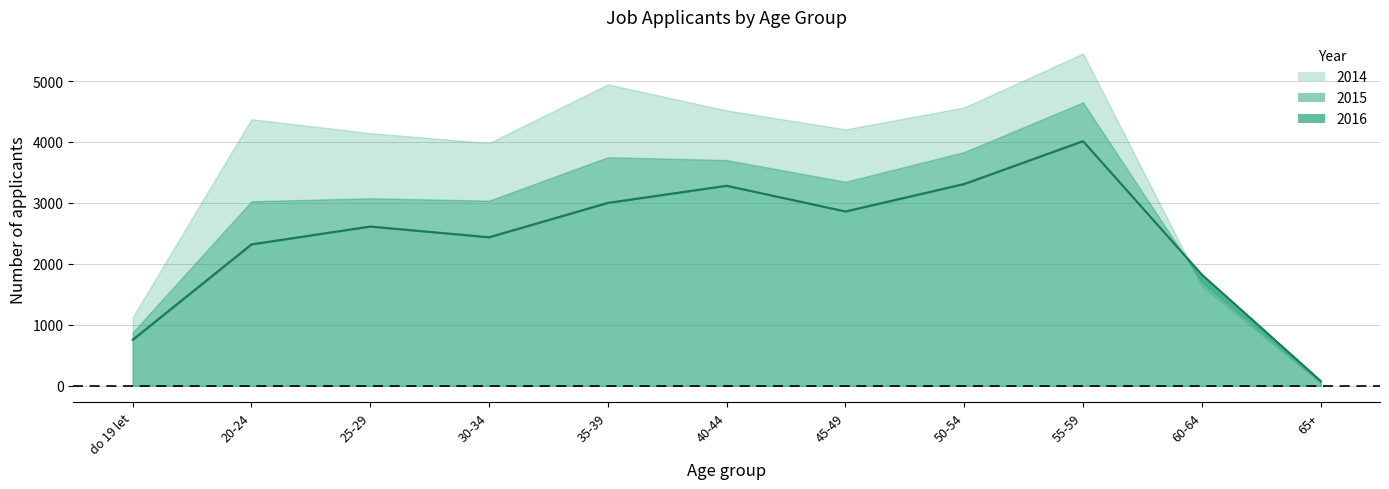

What is the maximum value for 2016?

4014